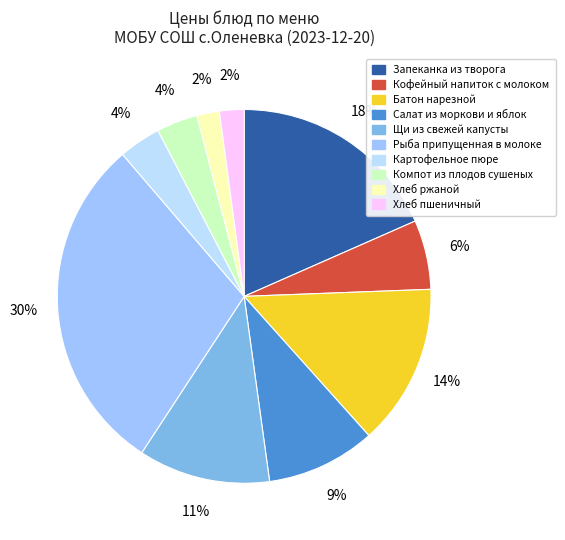

To the nearest percent, what is the difference between the Запеканка из творога and Хлеб ржаной slice percentages?

16%